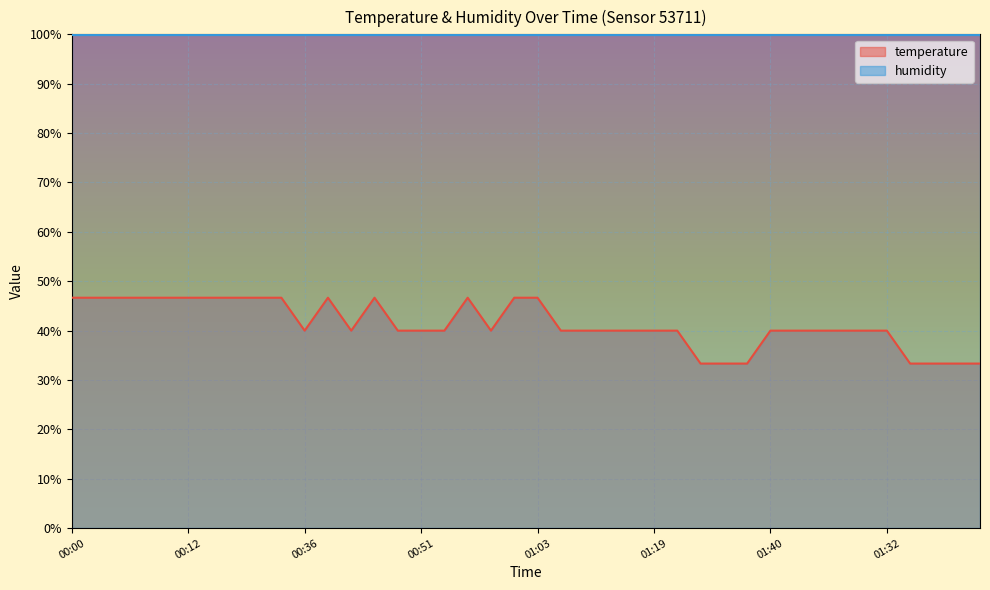

How many data points does each series have?

40